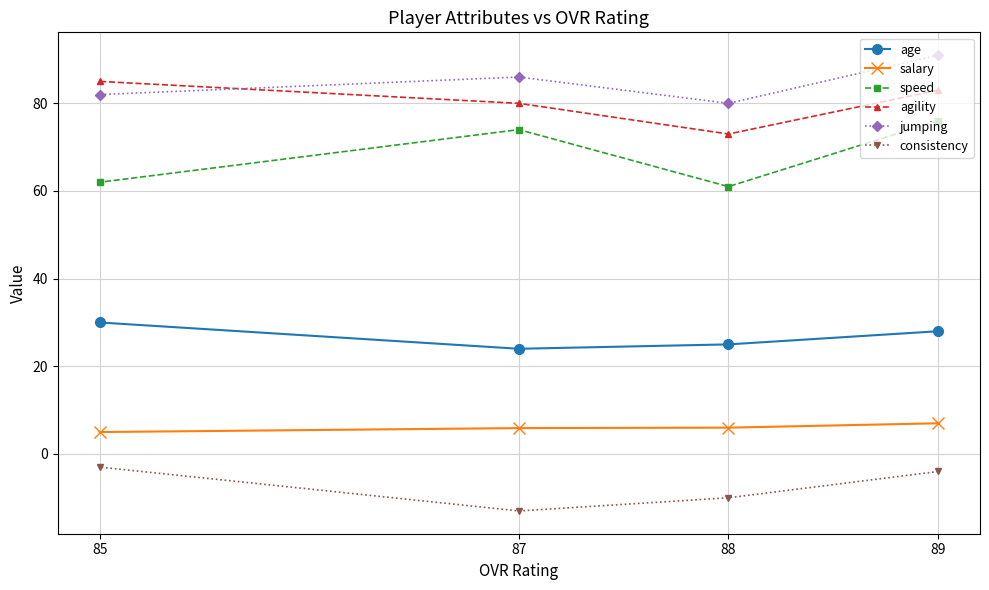

Which label corresponds to the largest value in the chart?

89